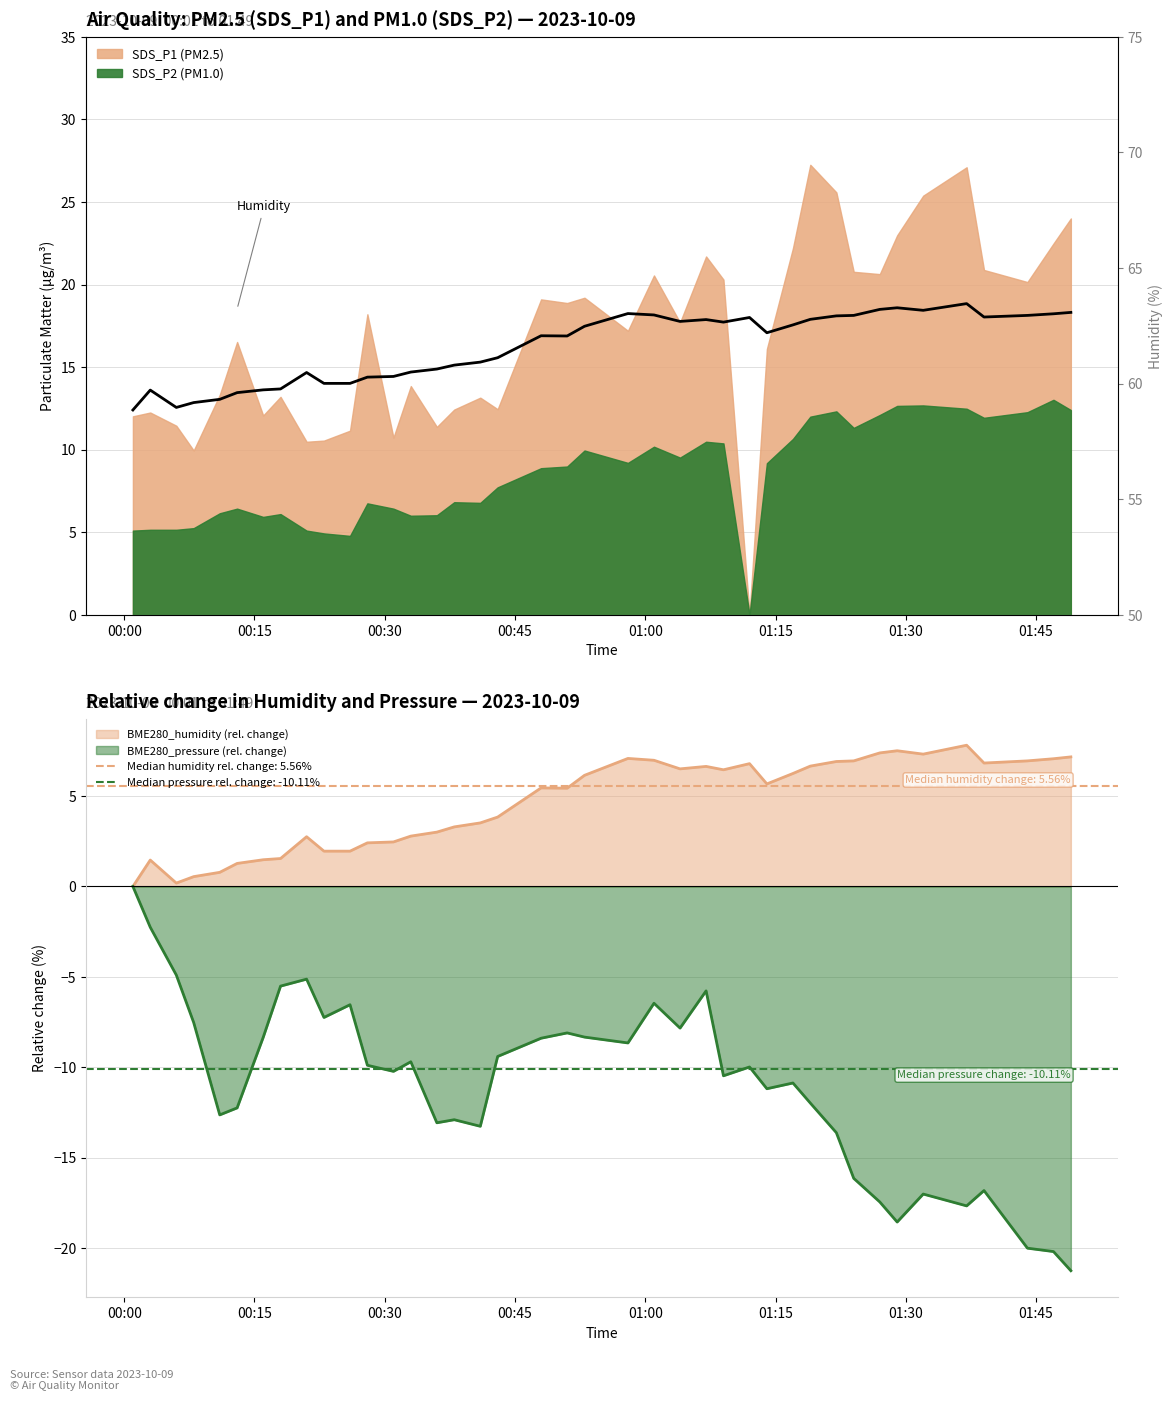

What is the maximum value shown in the chart?

63.5